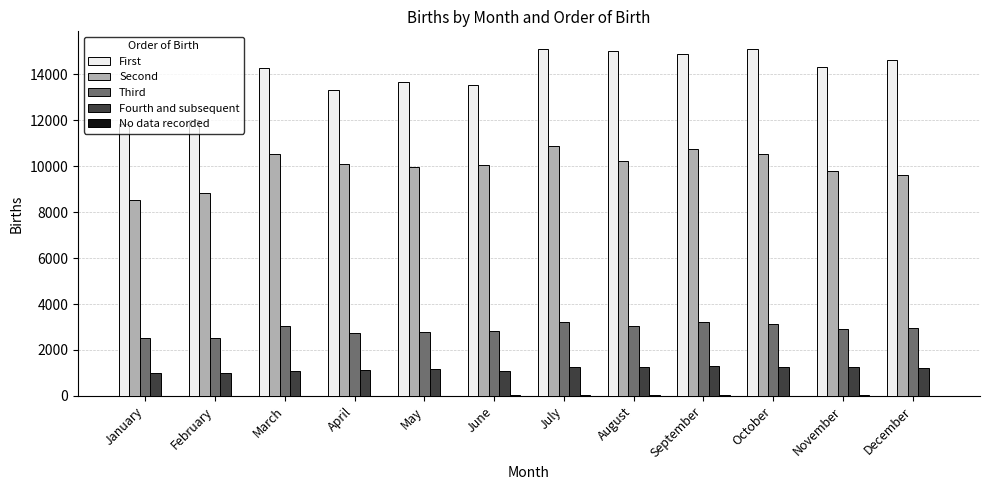

What is the maximum value for Second?

10872